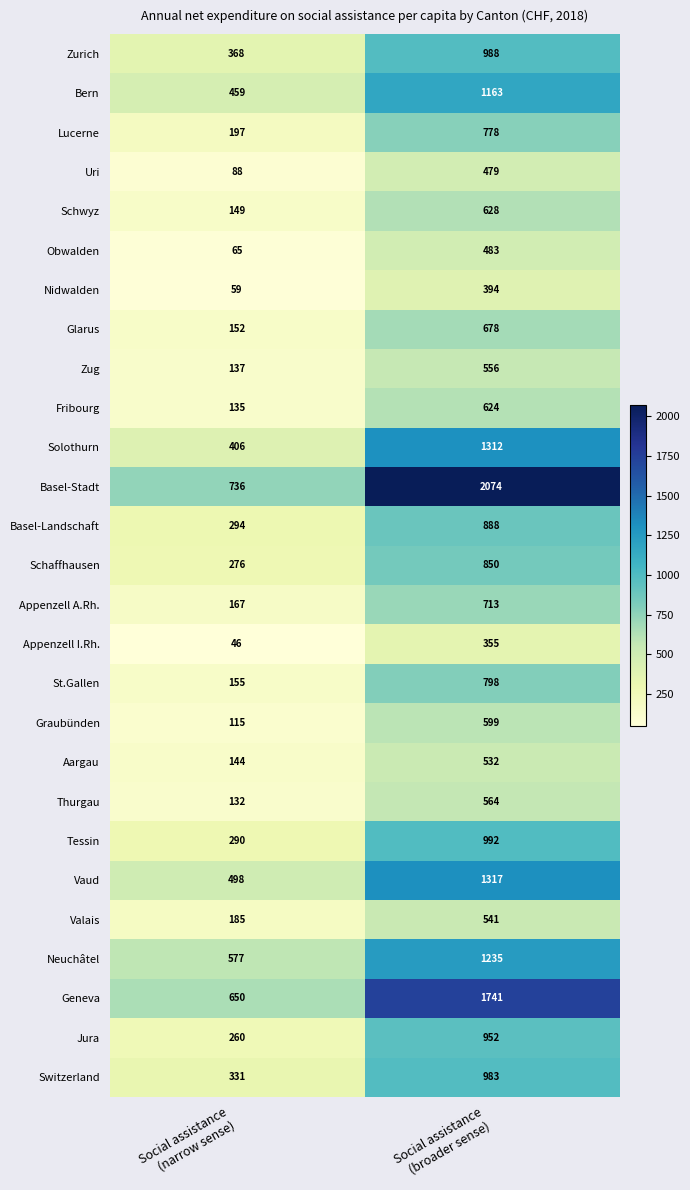

Which series has the largest total across all categories?

Basel-Stadt